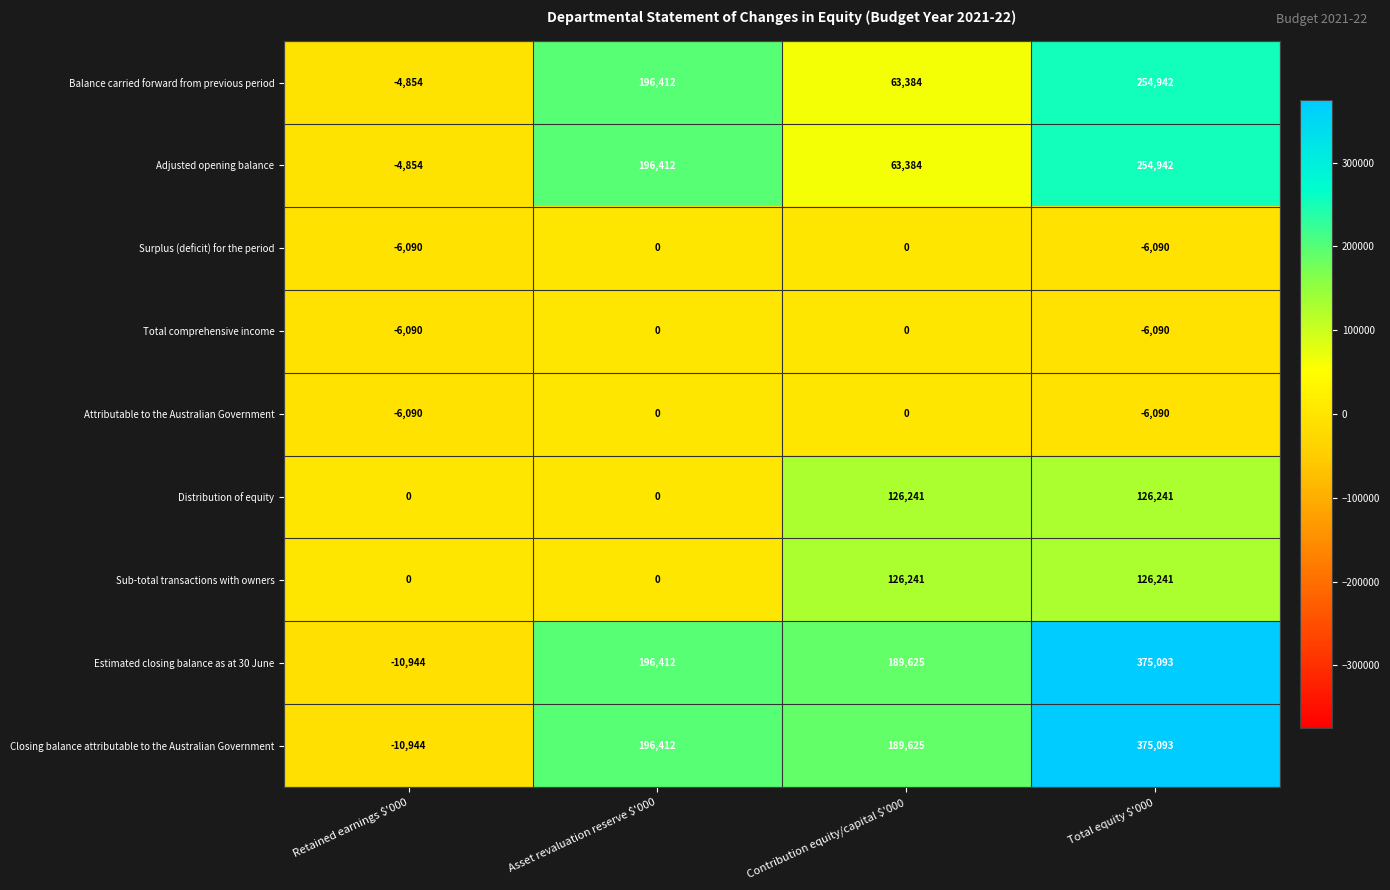

What is the total value across all series at Asset revaluation reserve $'000?

785648